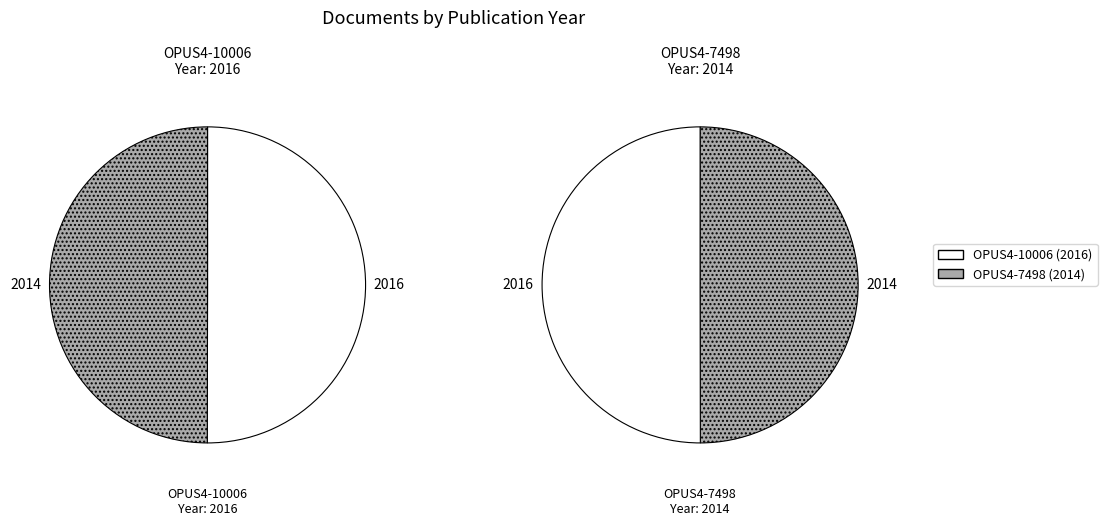

Which has a higher value, OPUS4-7498 or OPUS4-10006?

OPUS4-10006